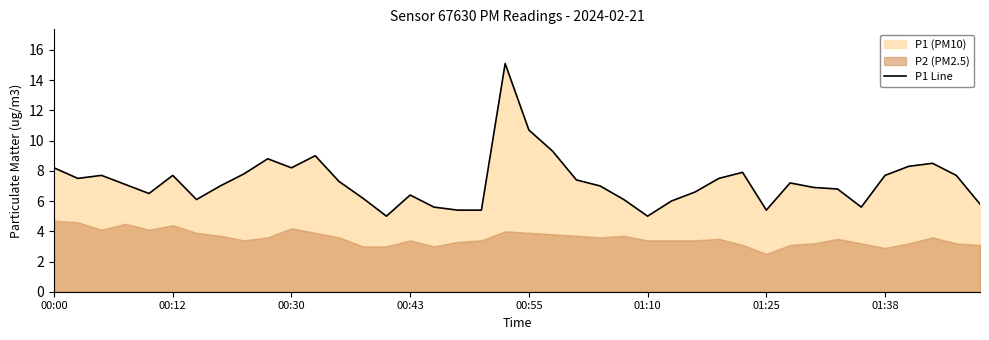

How many interior local valleys (lower than both neighbors) does the data have?

8